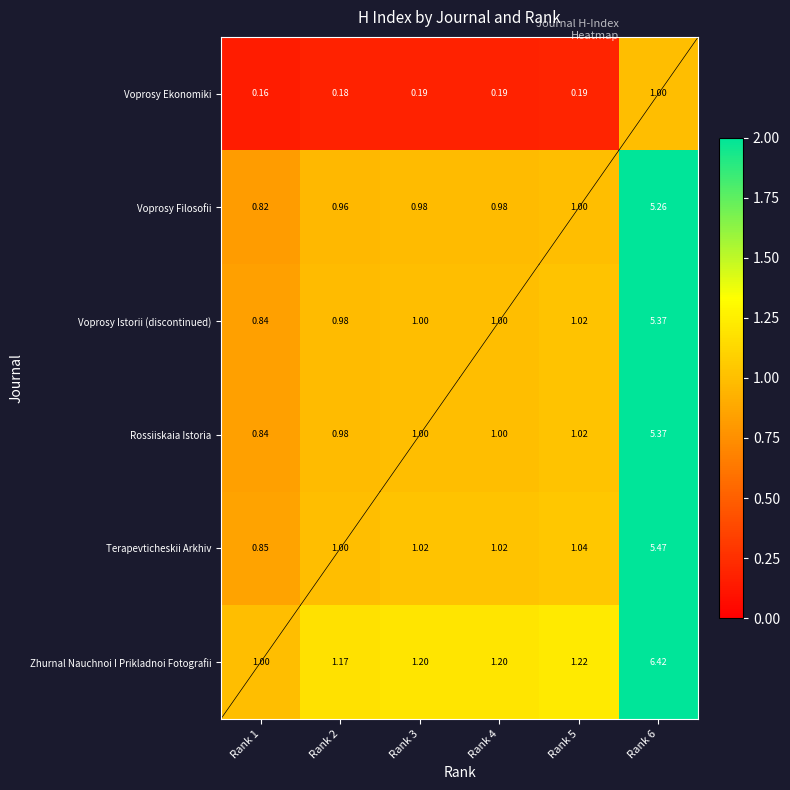

Which series has the widest spread of values?

Zhurnal Nauchnoi I Prikladnoi Fotografii